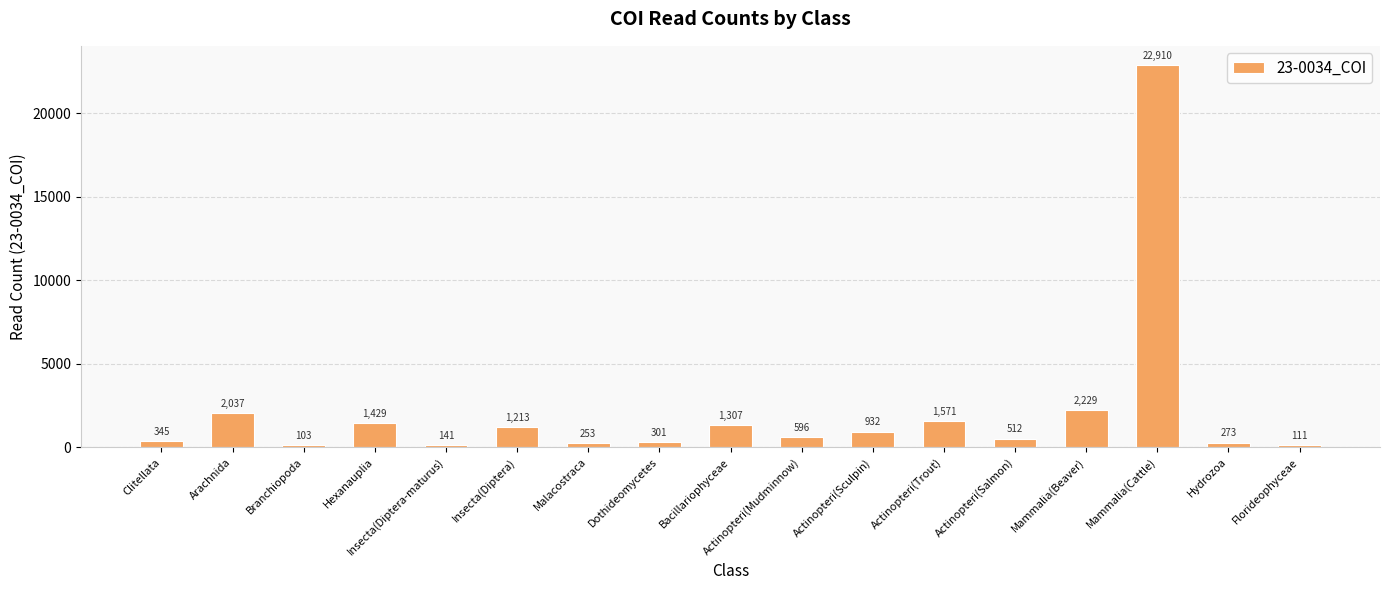

What is the value of the 9th bar from the left?

1307